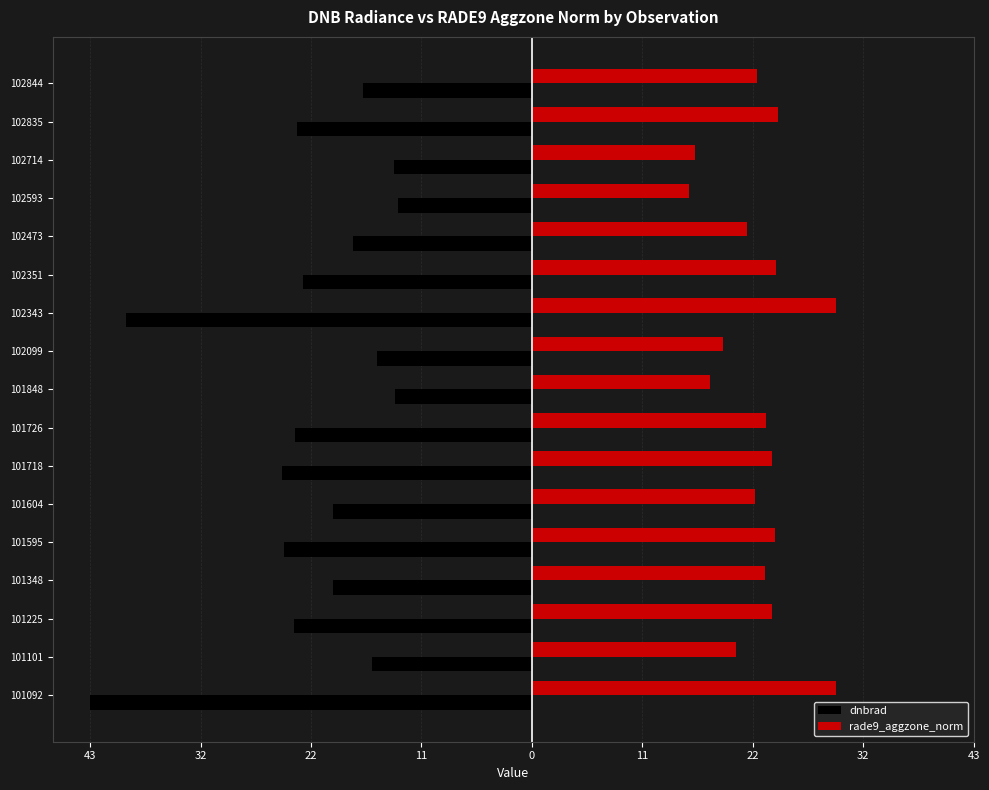

What is the smallest value displayed?

-43.0